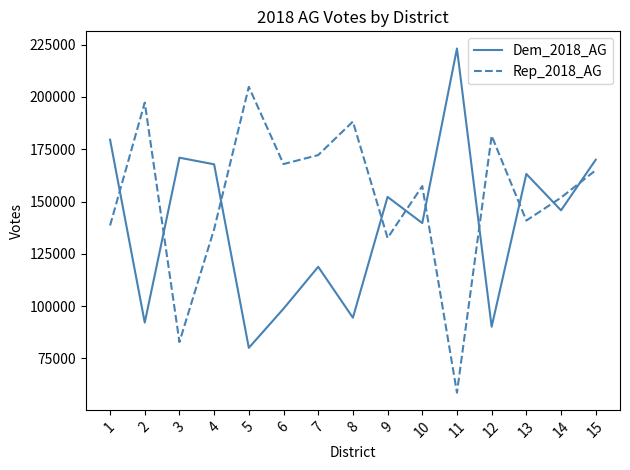

What is the approximate value of Dem_2018_AG at 12, to the nearest 10?

90160